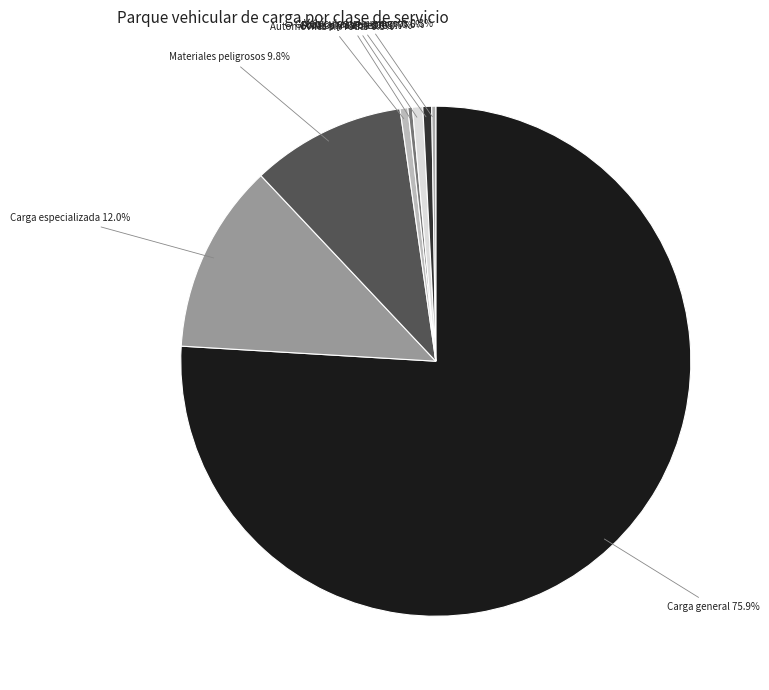

Which slice is the largest?

Carga general